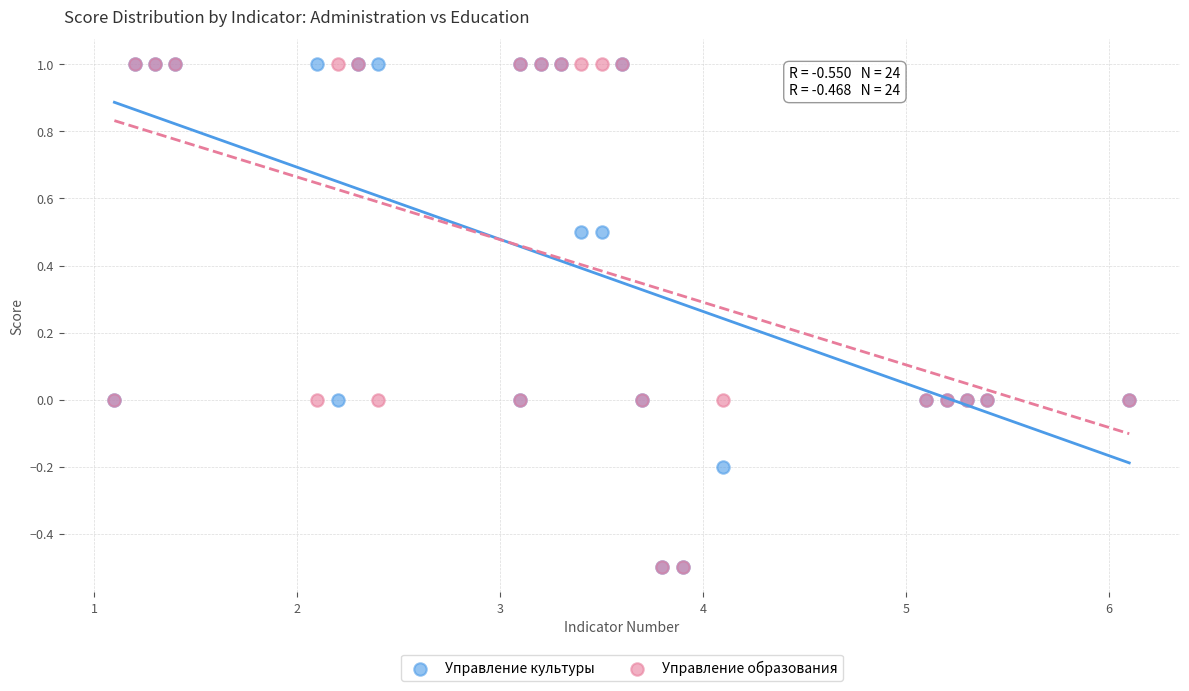

What are all the series names shown in the legend?

Управление культуры, Управление образования